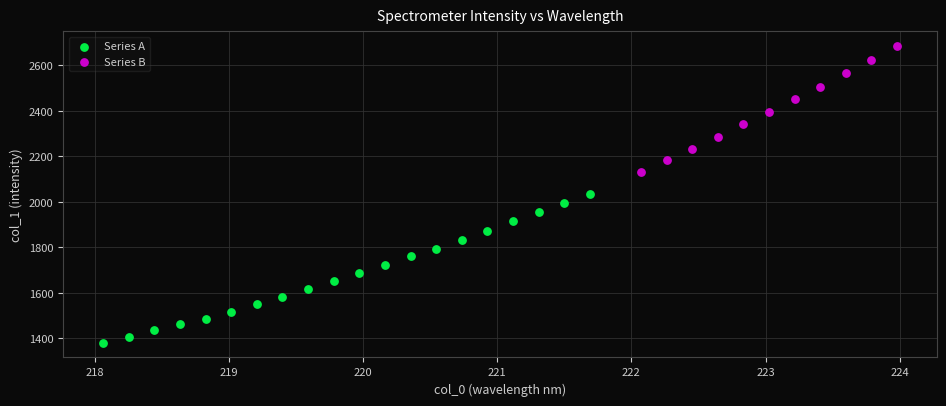

Which series reaches the maximum Y coordinate?

Series B